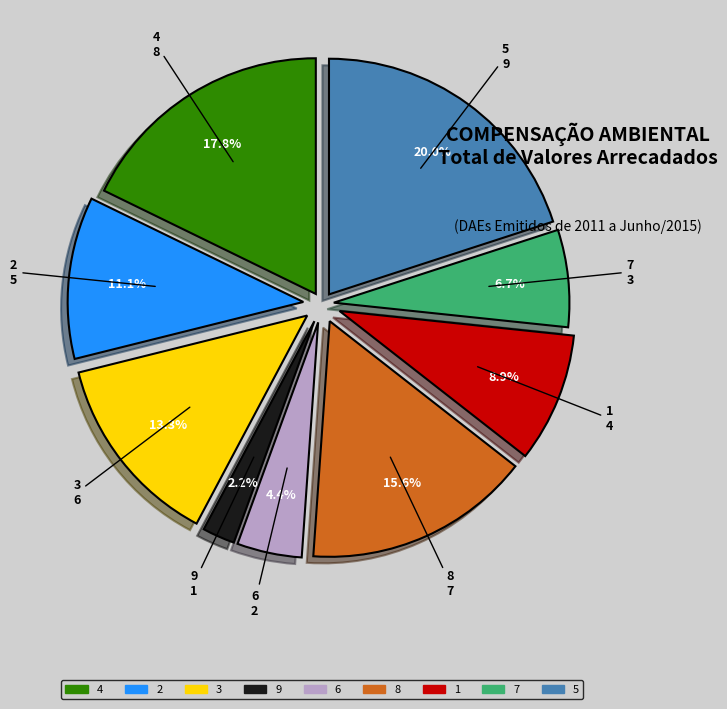

How many segments does this pie chart have?

9